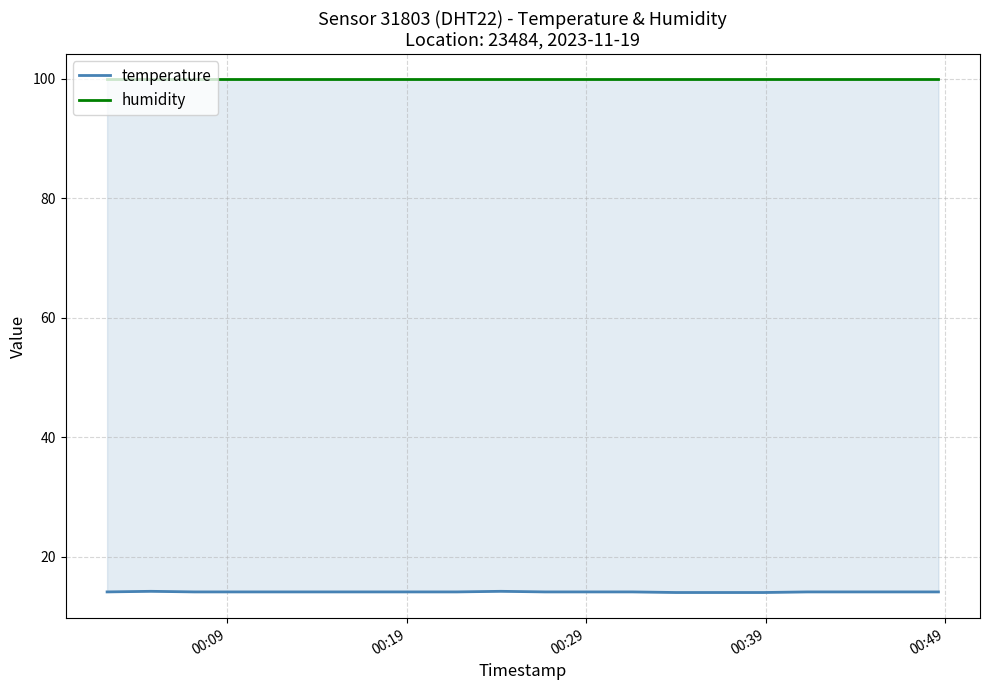

Reading right to left, transcribe all the data shown in this chart.

temperature: 14.1	14.1	14.1	14.1	14.0	14.0	14.0	14.1	14.1	14.1	14.2	14.1	14.1	14.1	14.1	14.1	14.1	14.1	14.2	14.1
humidity: 99.9	99.9	99.9	99.9	99.9	99.9	99.9	99.9	99.9	99.9	99.9	99.9	99.9	99.9	99.9	99.9	99.9	99.9	99.9	99.9